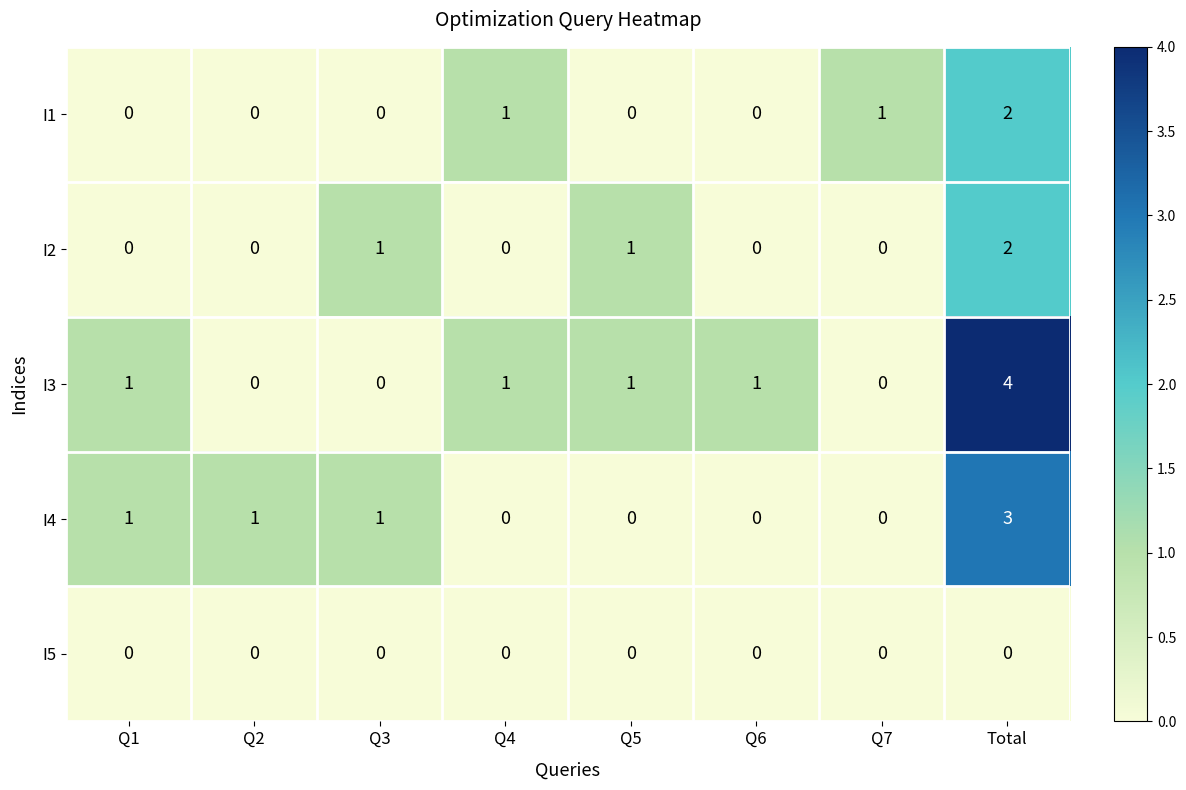

At which category does the chart reach its peak across all series?

Total